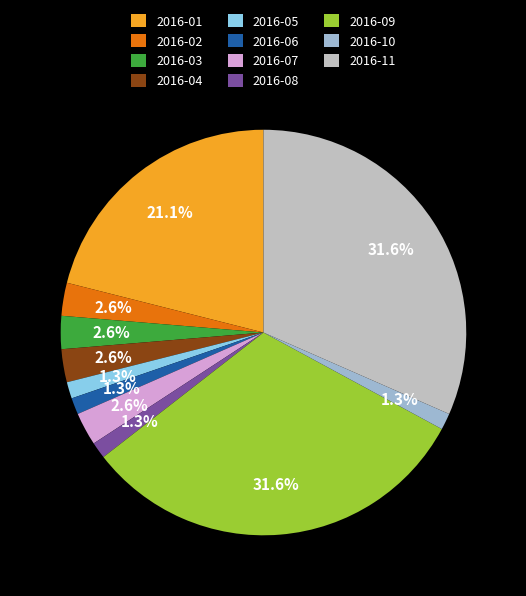

Do 2016-04 and 2016-02 together represent more than half of the pie?

No